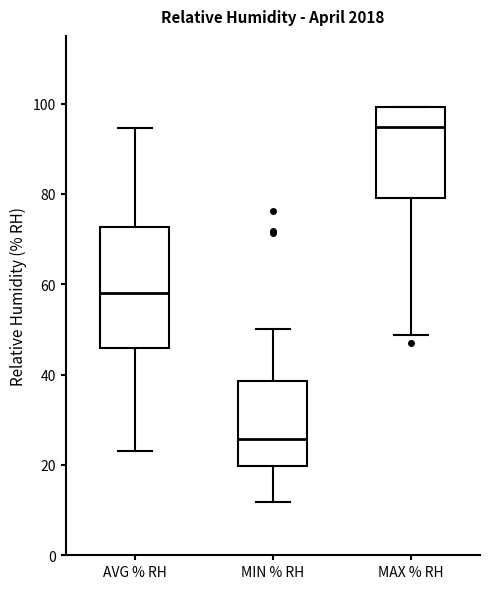

Where is the lower edge of the box for MIN % RH on the y-axis? The values are not printed on the chart, so give them approximately, as read against the axis.

20